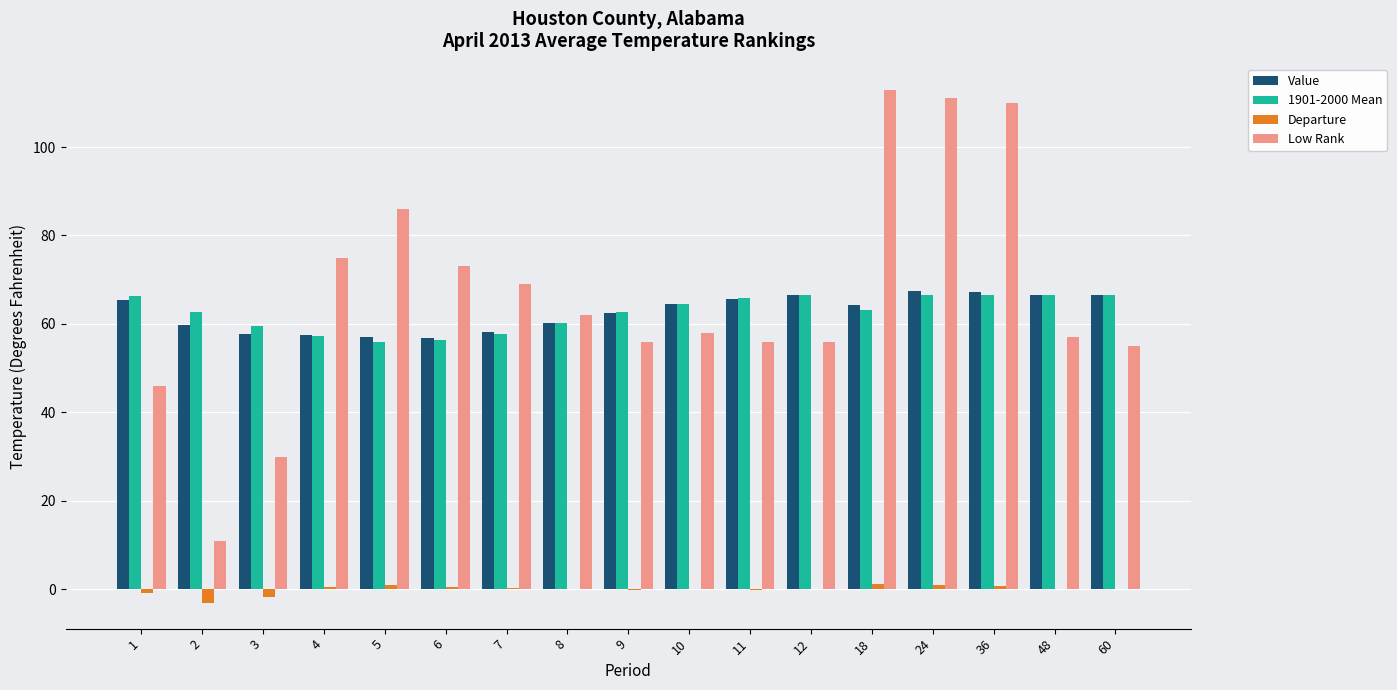

What is the sum of all Value values?

1063.9